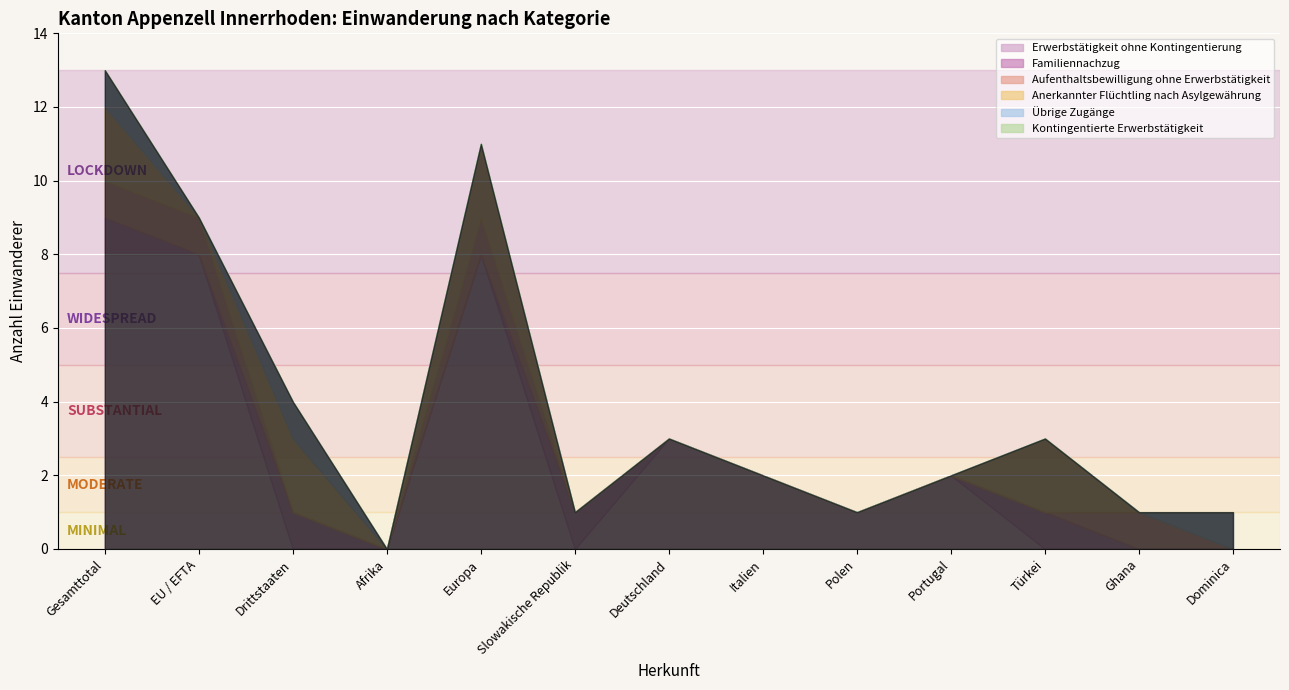

Reading left to right, transcribe all the data shown in this chart.

Erwerbstätigkeit ohne Kontingentierung: 8	8	0	0	8	0	3	2	1	2	0	0	0
Familiennachzug: 1	0	1	0	0	1	0	0	0	0	1	0	0
Aufenthaltsbewilligung ohne Erwerbstätigkeit: 1	1	0	0	1	0	0	0	0	0	0	1	0
Anerkannter Flüchtling nach Asylgewährung: 2	0	2	0	2	0	0	0	0	0	2	0	0
Übrige Zugänge: 1	0	1	0	0	0	0	0	0	0	0	0	1
Kontingentierte Erwerbstätigkeit: 0	0	0	0	0	0	0	0	0	0	0	0	0